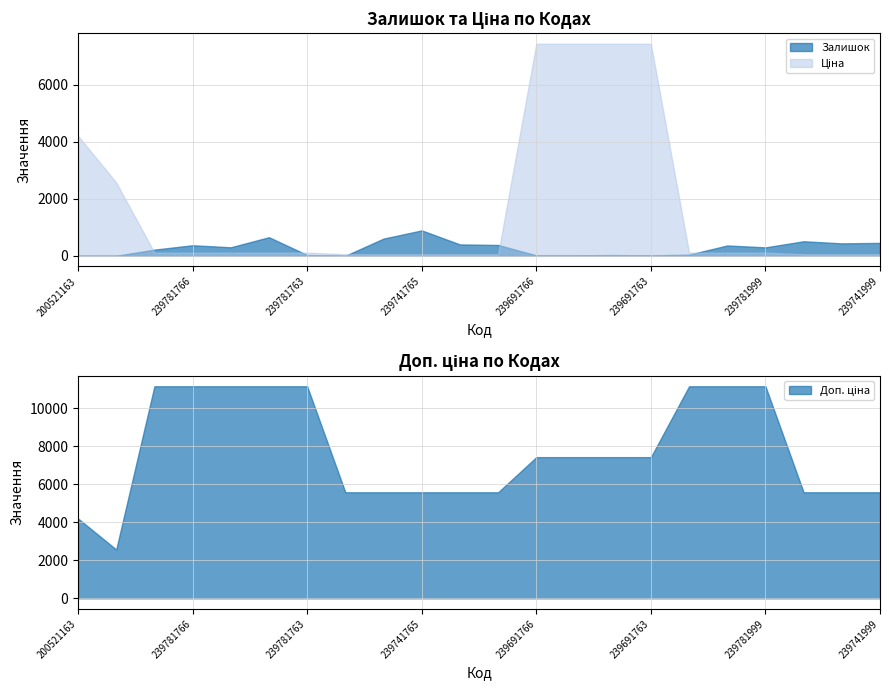

What position from the right is 239741765?

13